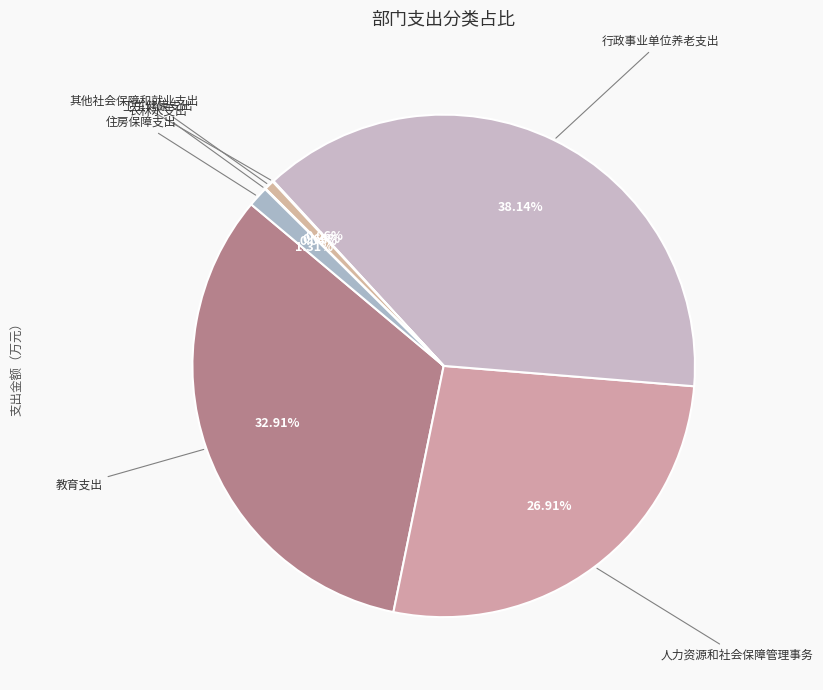

Is it true that 教育支出 is 33% of the pie?

True